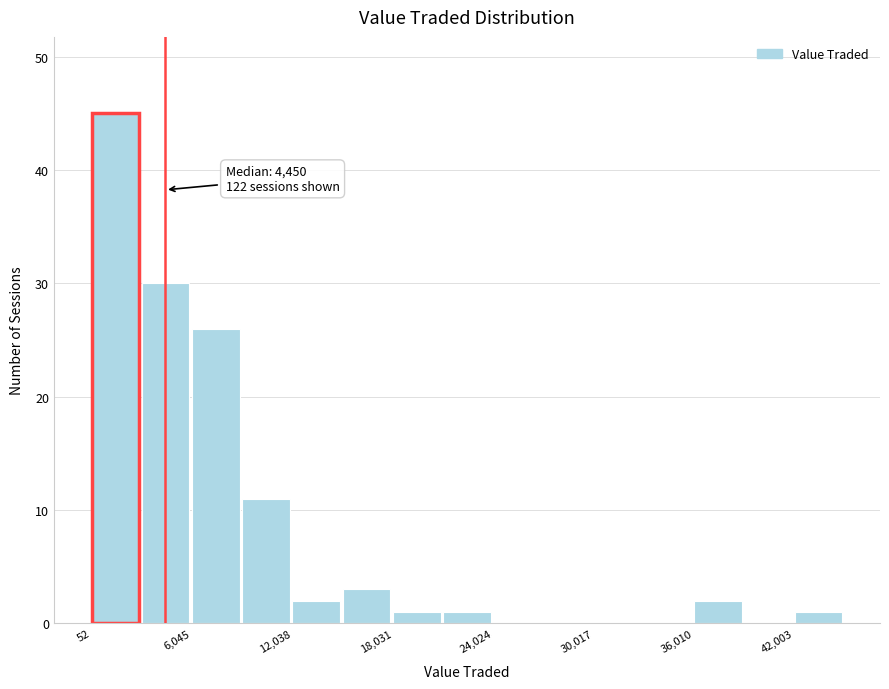

Around what value on the x-axis is the tallest bar? Give the approximate position of its centre, as read against the axis.

1000